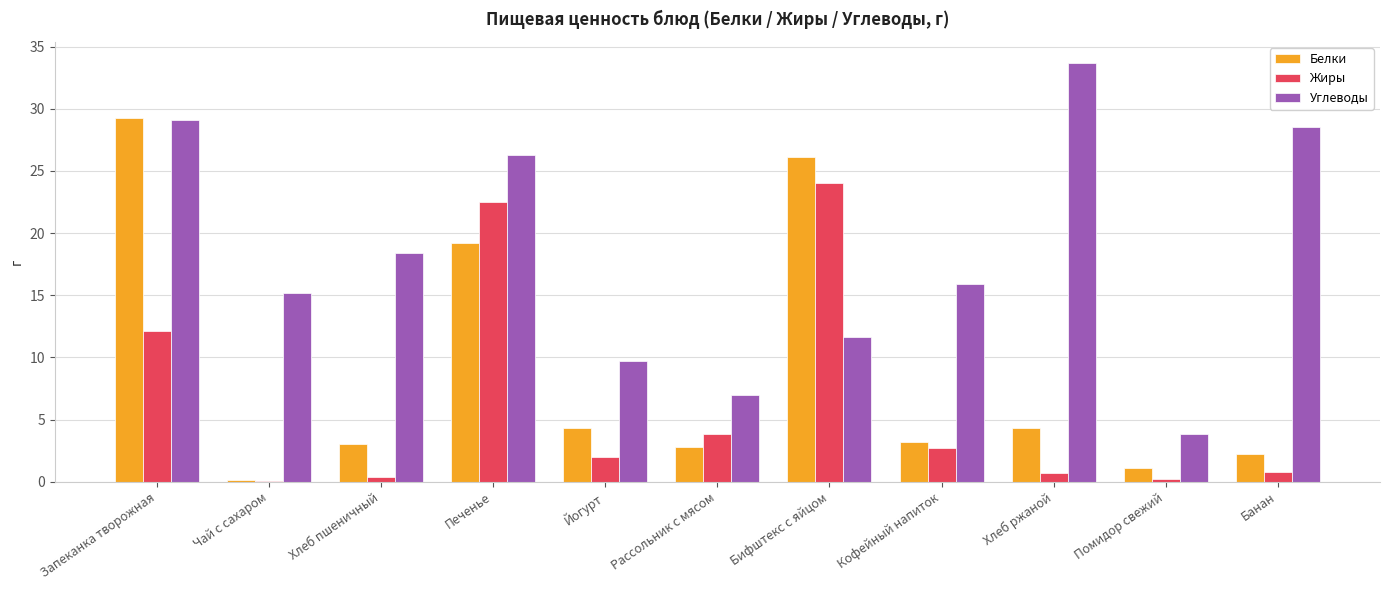

Is the value of Жиры at Хлеб пшеничный greater than the value of Белки at Хлеб пшеничный?

No